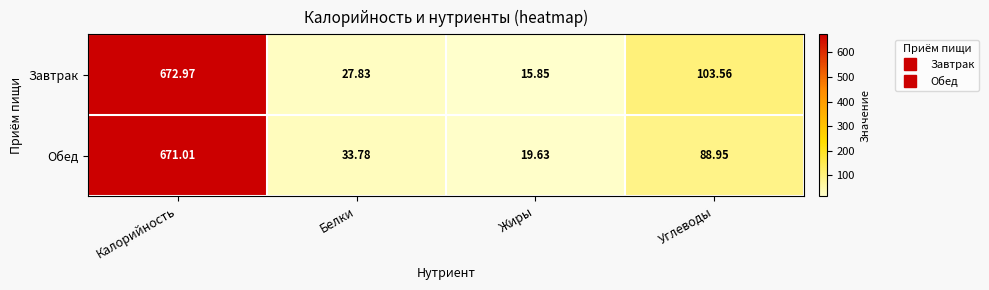

Which series has the largest total across all categories?

Завтрак